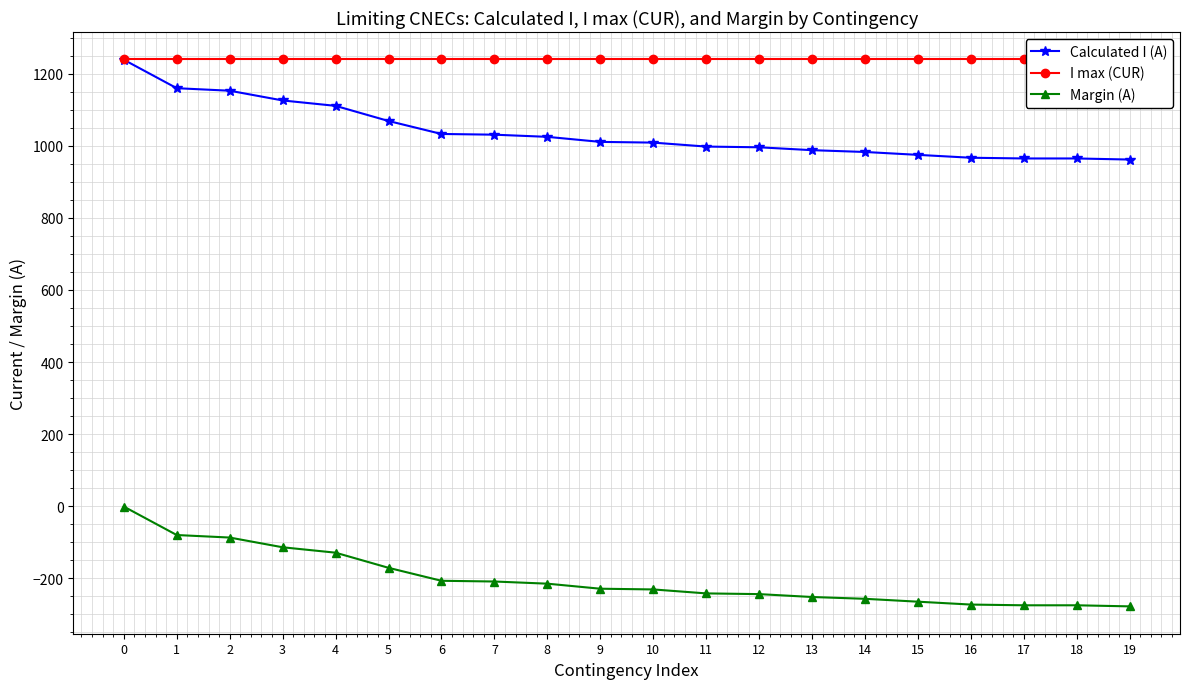

What is the spread (max minus min) of values at 3?

1354